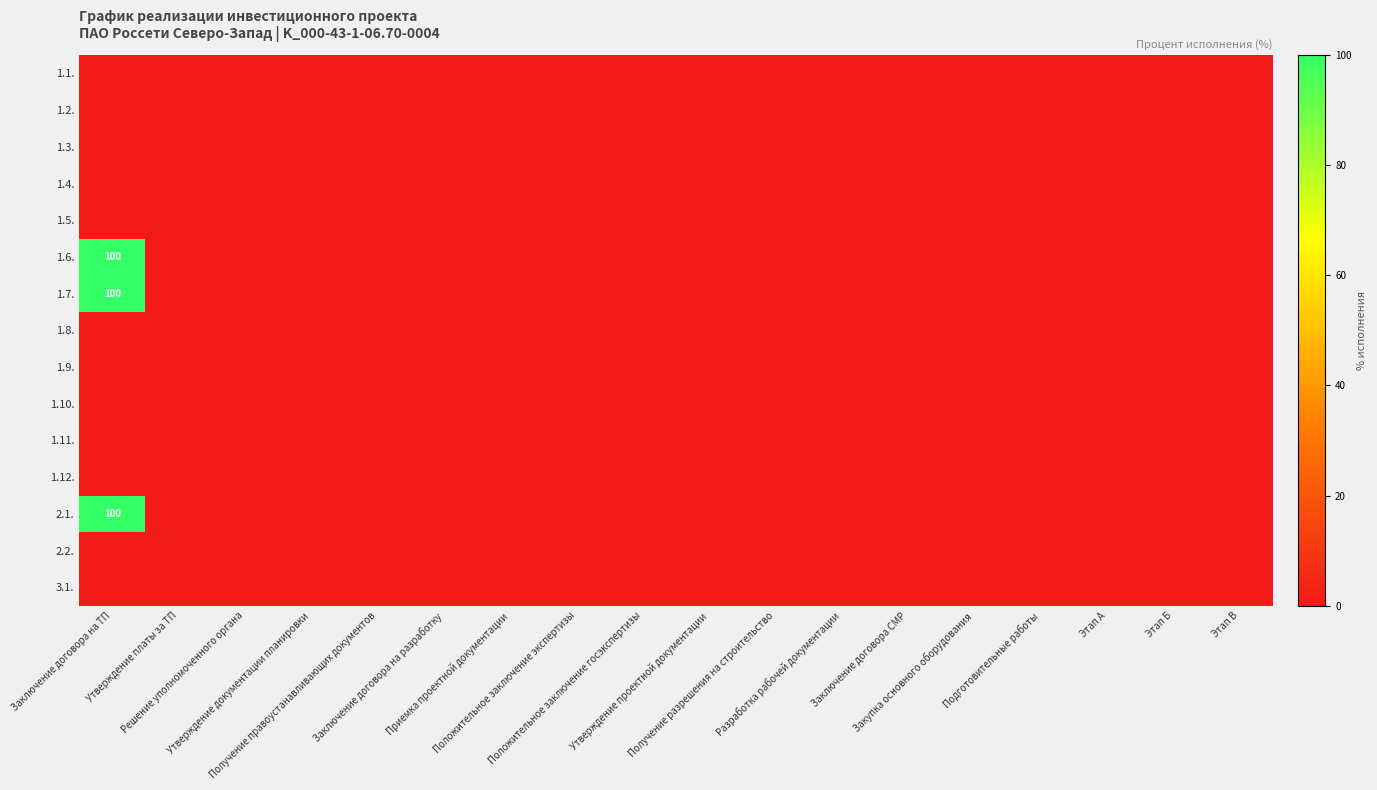

Count the number of data series in this chart.

15